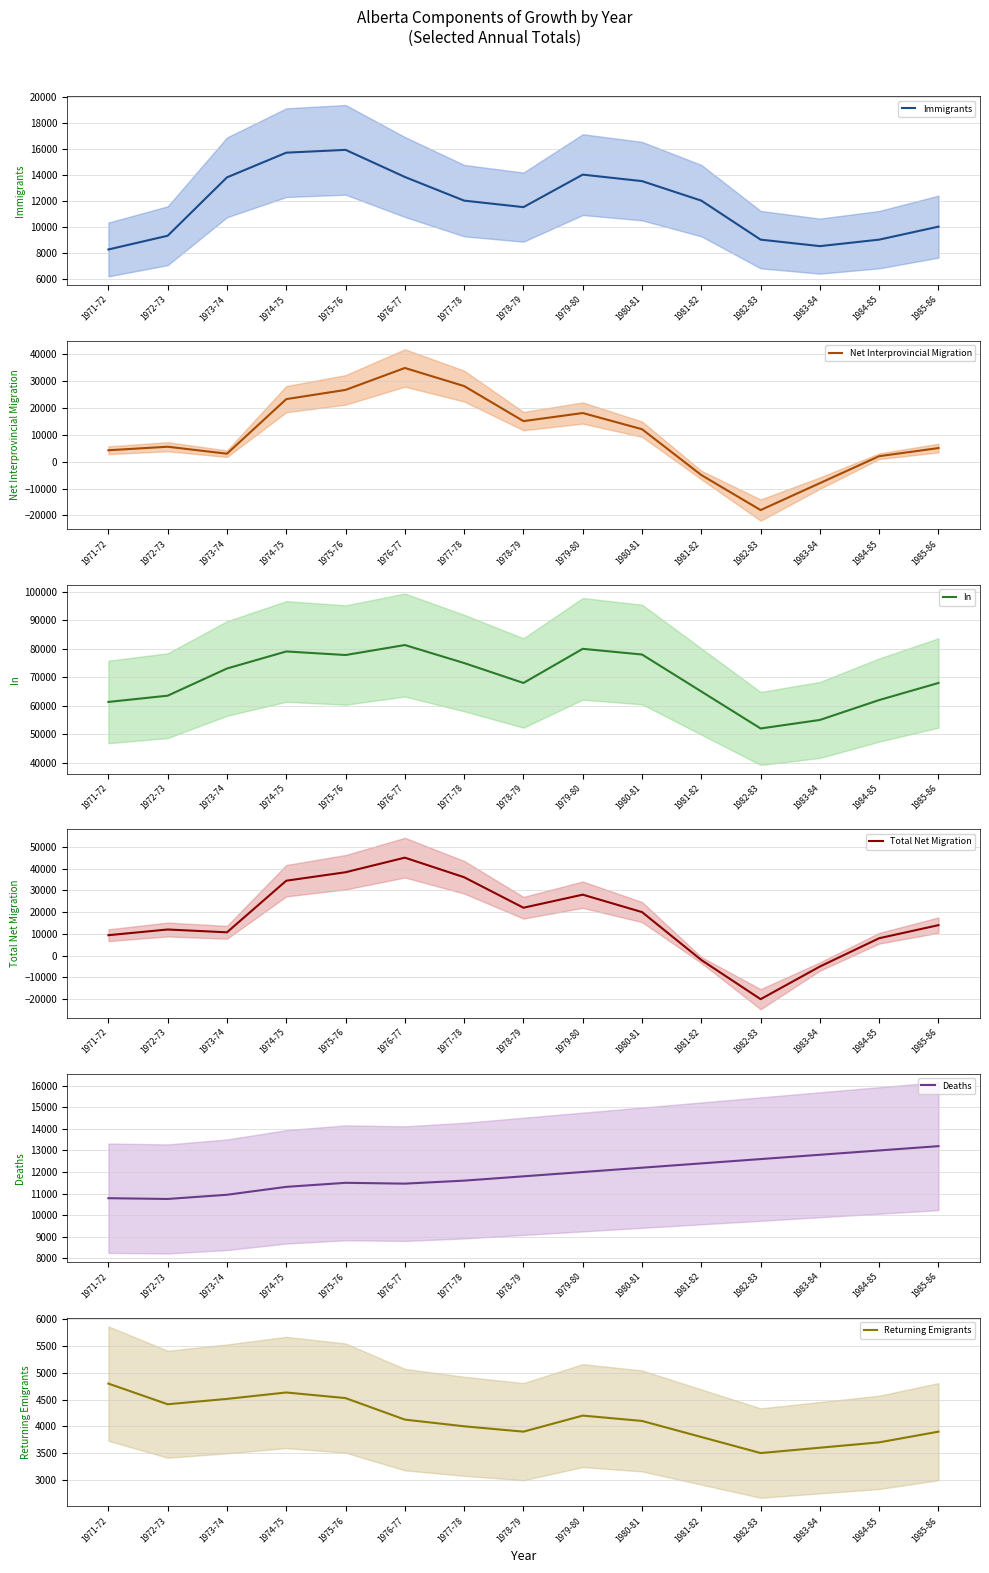

What is the highest value of the Net Interprovincial Migration series?

34710